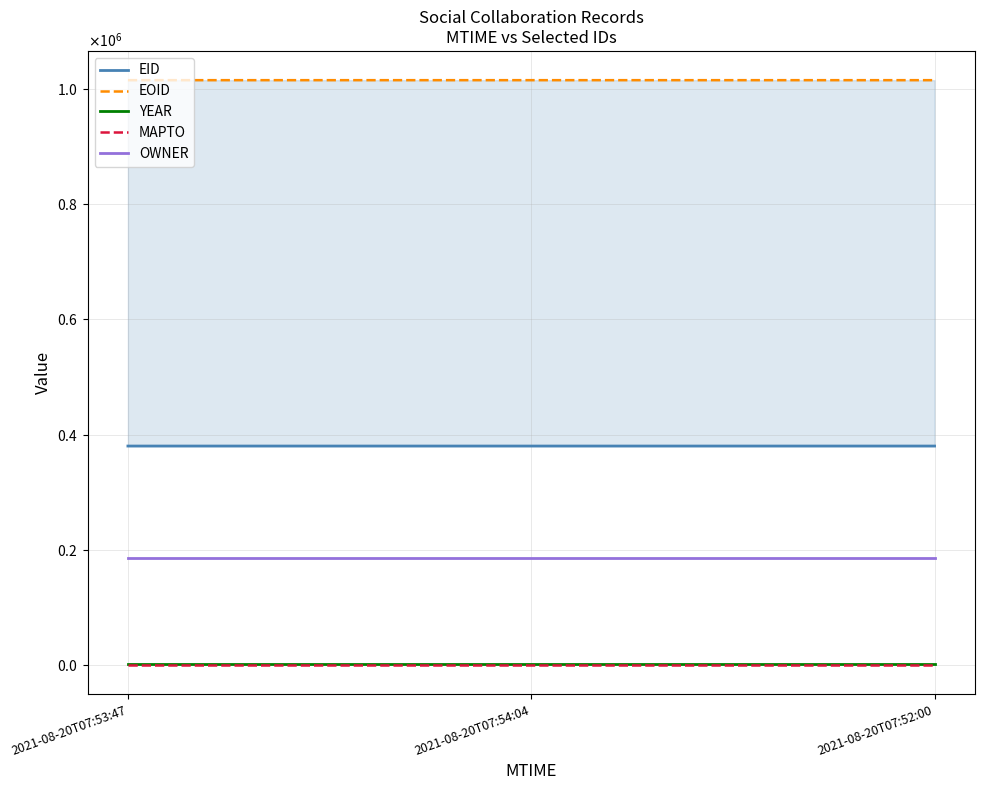

How many categories are shown in the chart?

3